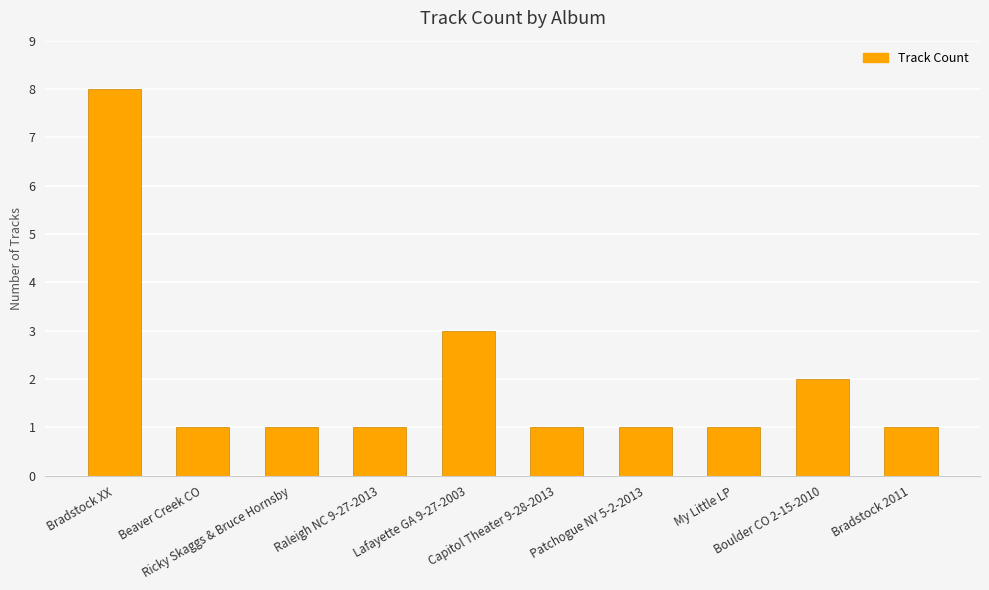

True or false: the data shows 0 at Raleigh NC 9-27-2013.

False